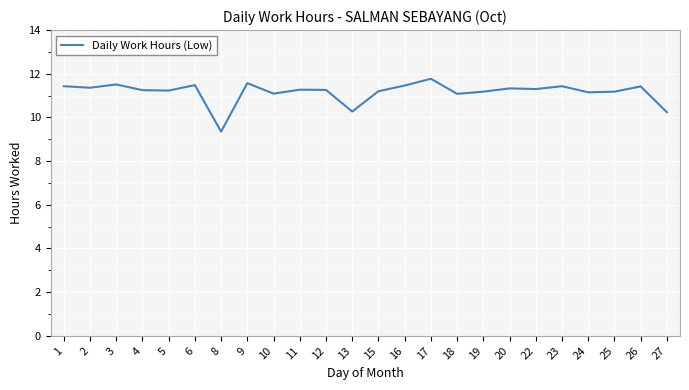

What is the ratio of the value at 17 to the value at 15?

1.1